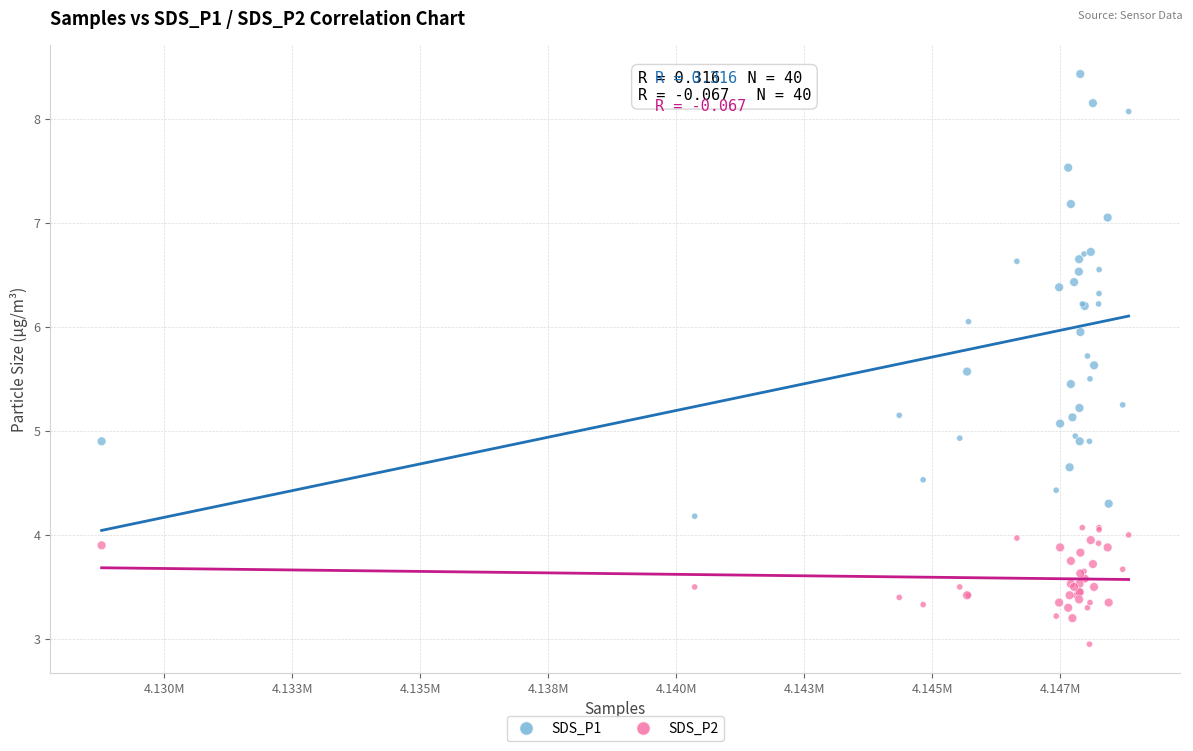

Which series reaches the maximum Y coordinate?

SDS_P1